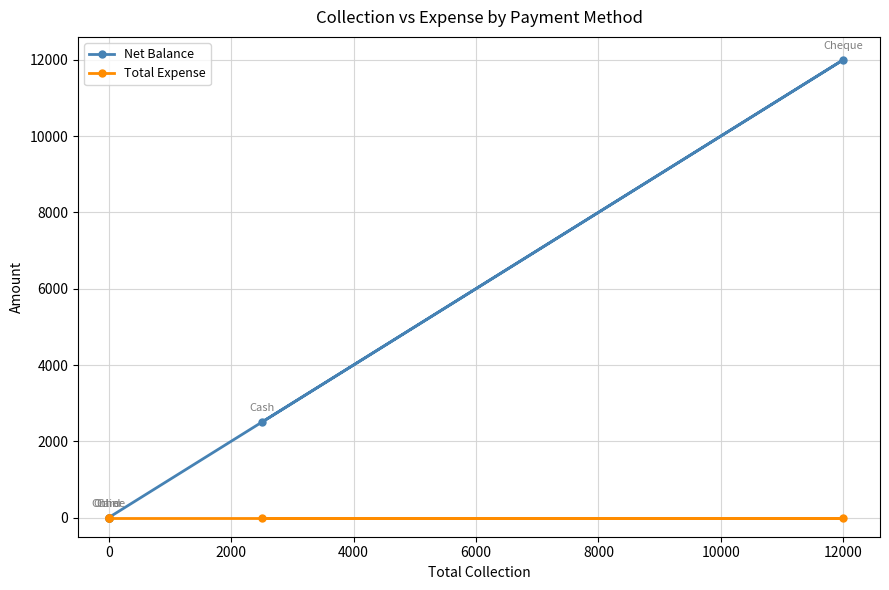

At how many categories does at least one series exceed 2292?

2